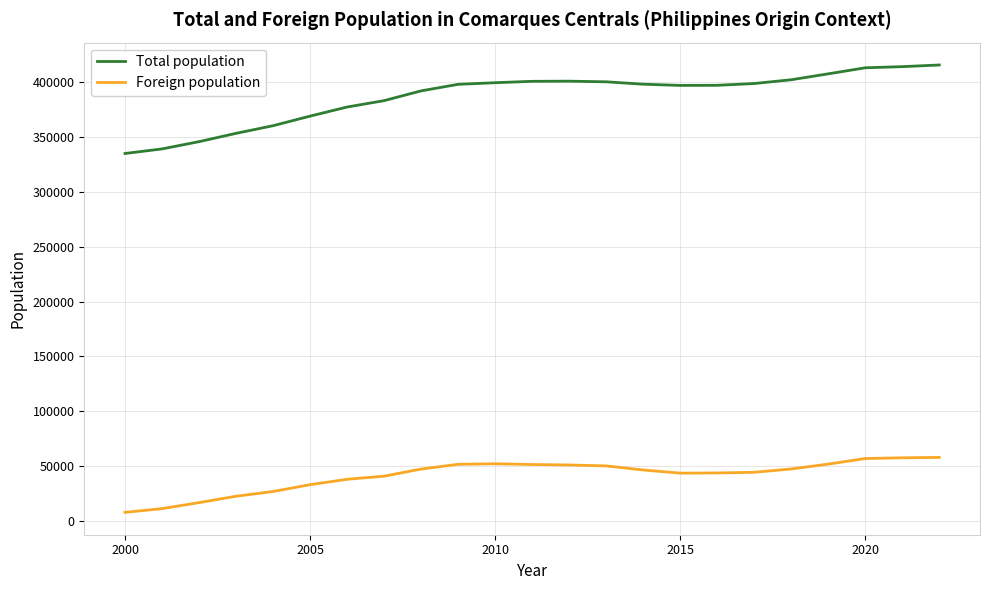

True or false: Total population and Foreign population intersect in this chart.

False